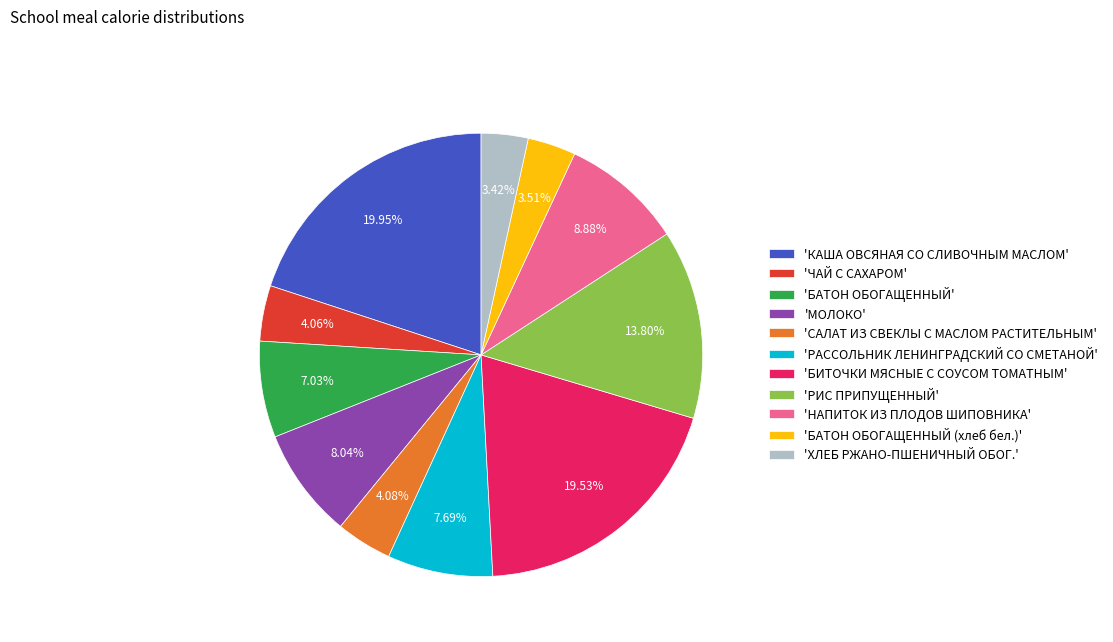

Combined, do 'БИТОЧКИ МЯСНЫЕ С СОУСОМ ТОМАТНЫМ' and 'НАПИТОК ИЗ ПЛОДОВ ШИПОВНИКА' account for over 50%?

No